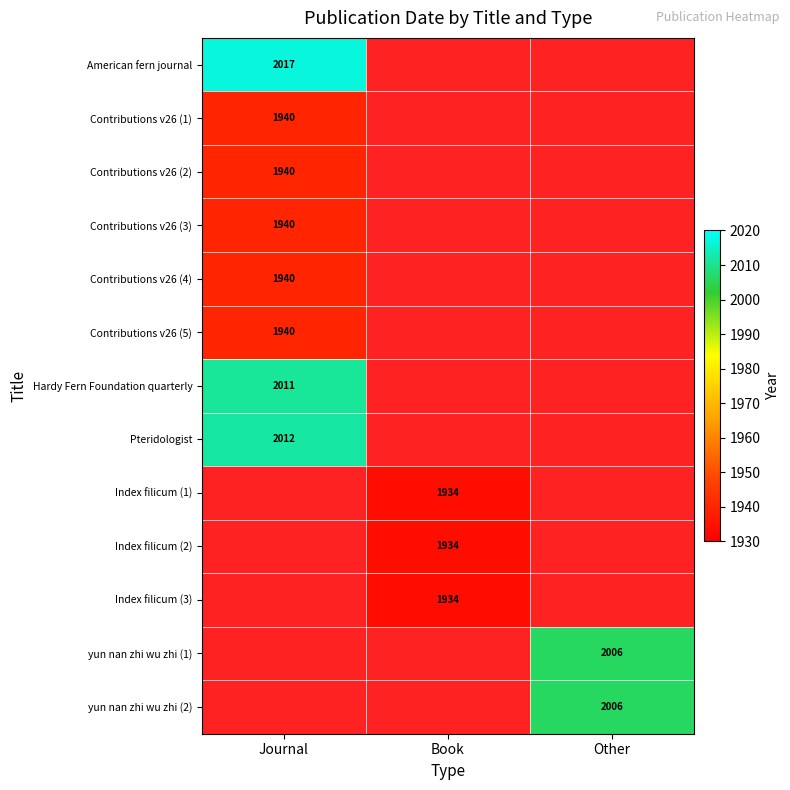

The value of Hardy Fern Foundation quarterly at Journal is 2011. True or false?

True